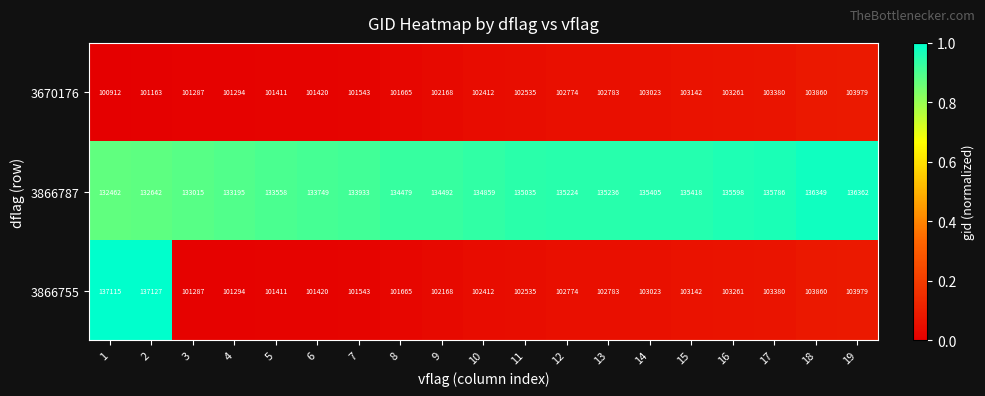

What value does the 3866755 series have at 19, to the nearest 10?

103980